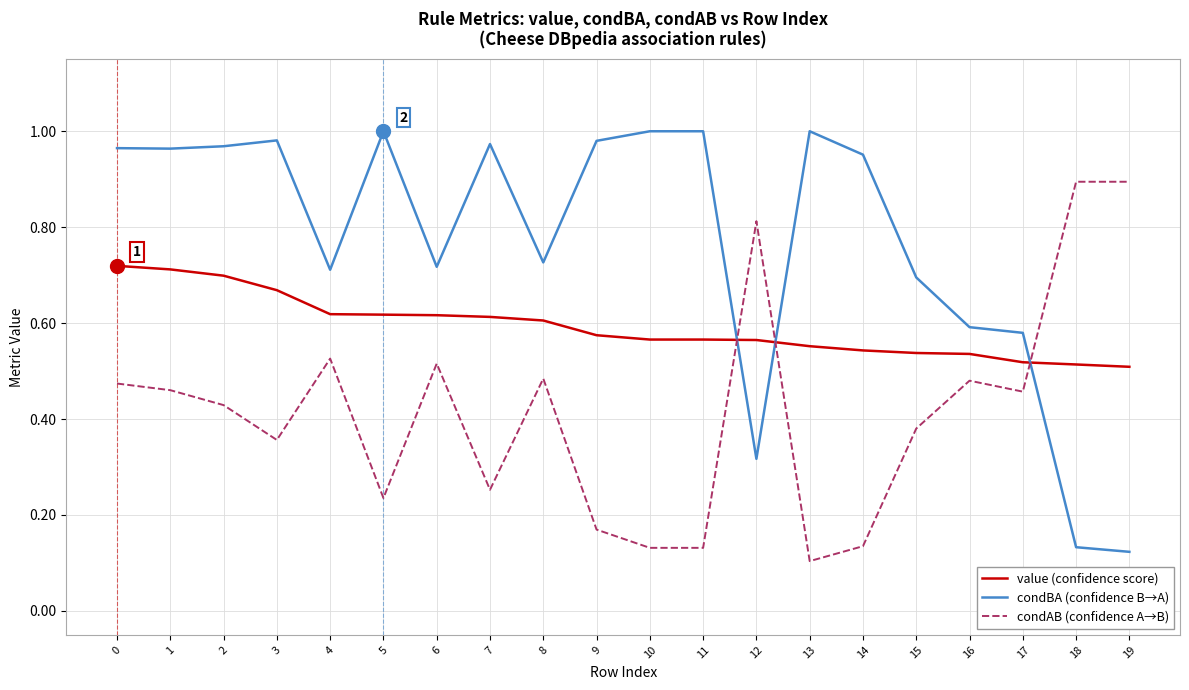

List the series in order of their peak value, lowest first.

value (confidence score), condAB (confidence A→B), condBA (confidence B→A)